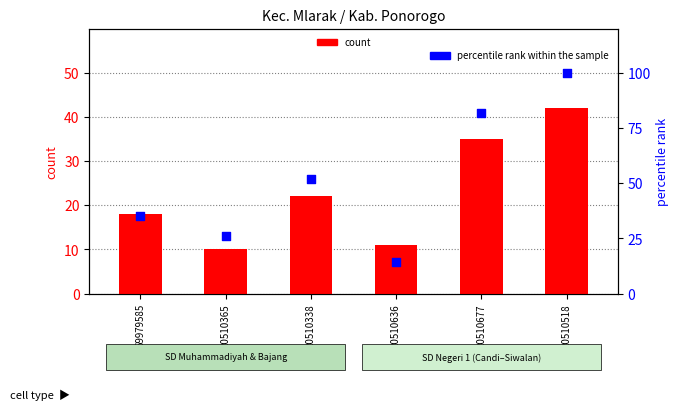

Which series reaches the maximum Y coordinate?

percentile rank within the sample